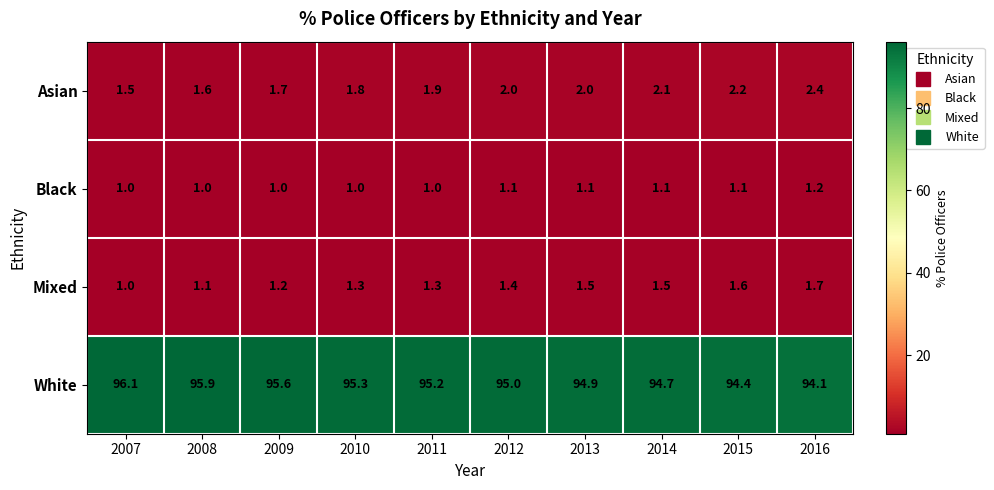

Read the Mixed value at 2009.

1.2